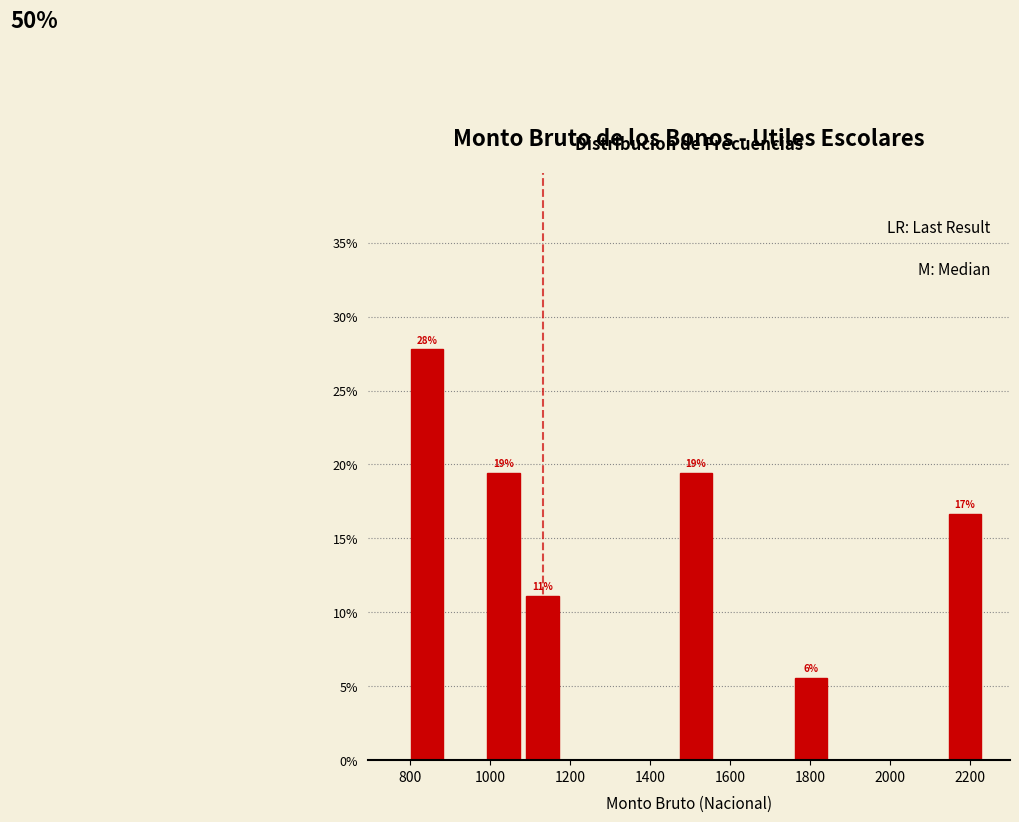

Over which range of the x-axis is the bar tallest?

800 to 900